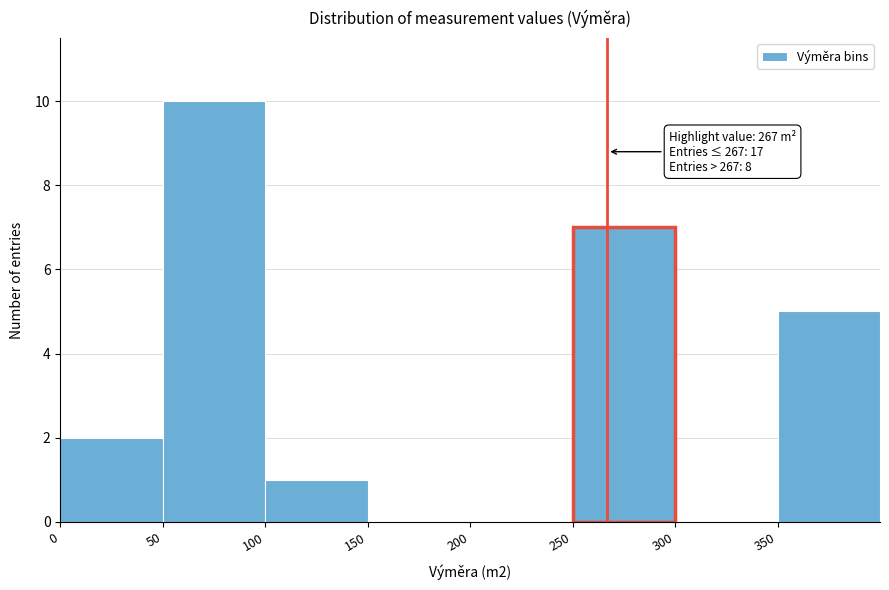

Over which range of the x-axis is the bar tallest?

50 to 100